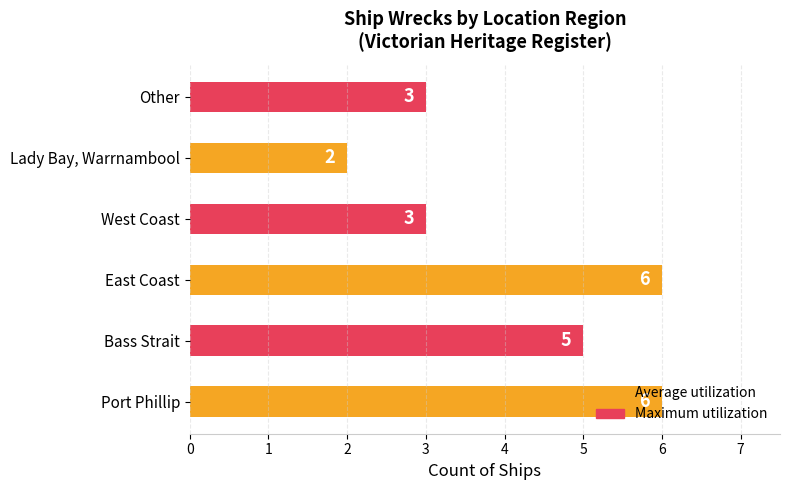

Which category has the lowest value across all series?

Lady Bay, Warrnambool